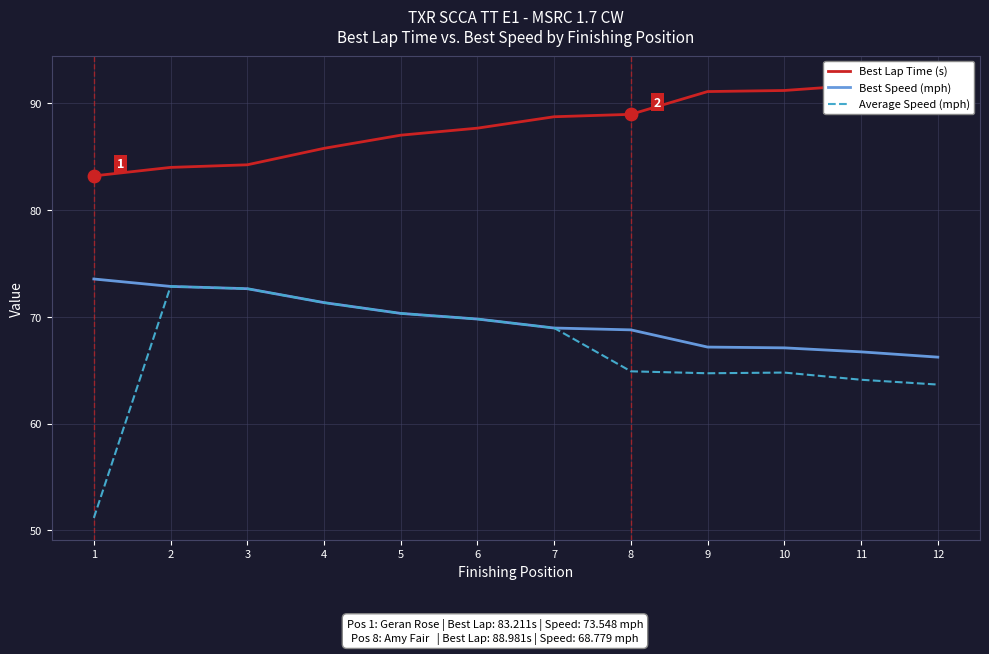

Which series reaches the maximum Y coordinate?

Best Lap Time (s)